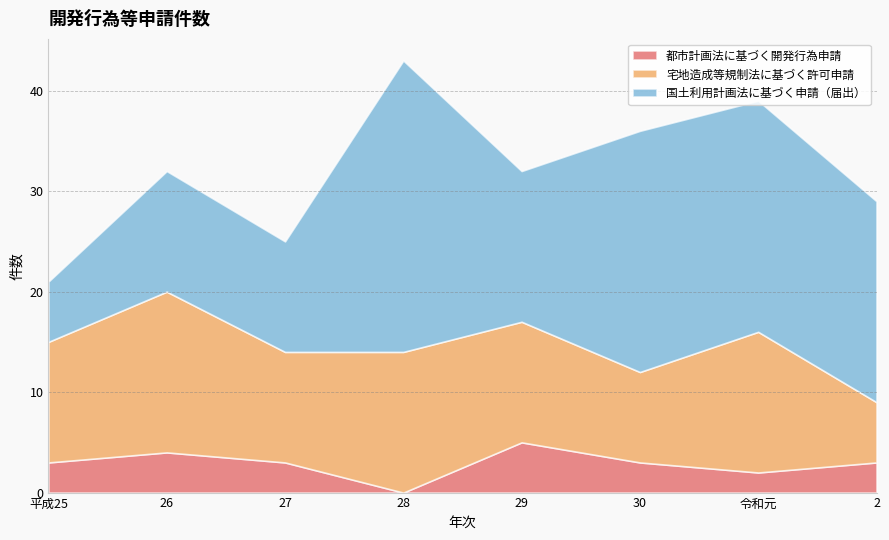

What is the value of the 国土利用計画法に基づく申請（届出） point at the 2nd from the left?

12